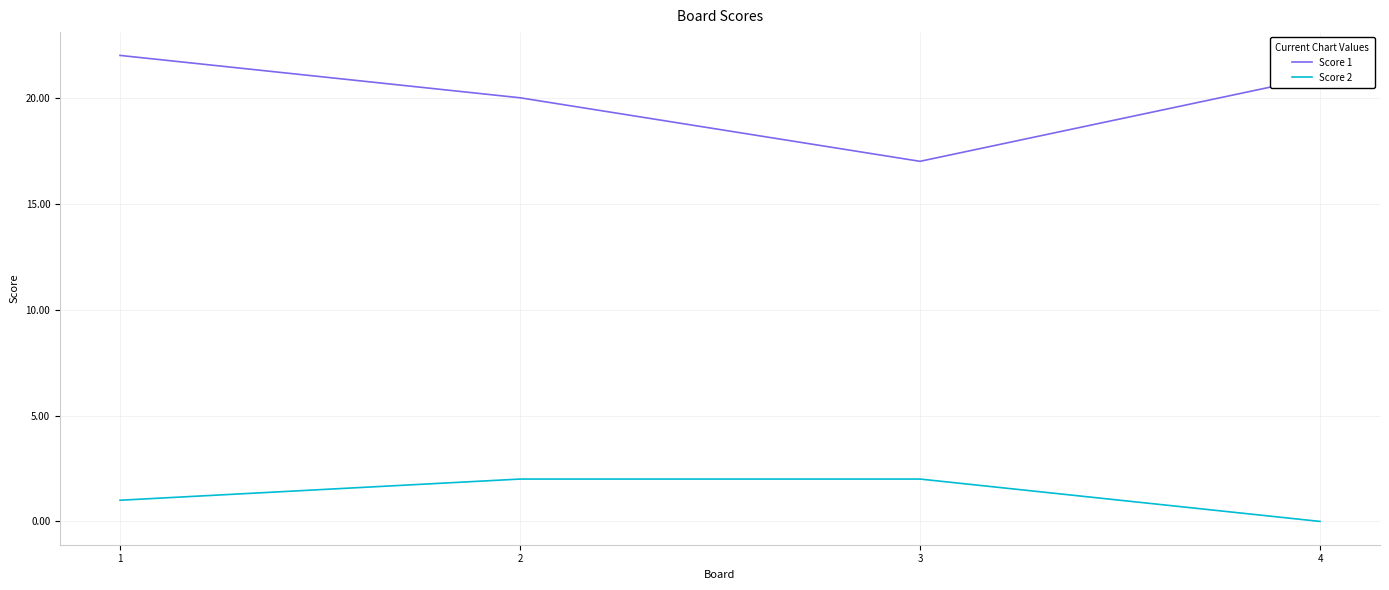

Where is the first local minimum for Score 1?

3